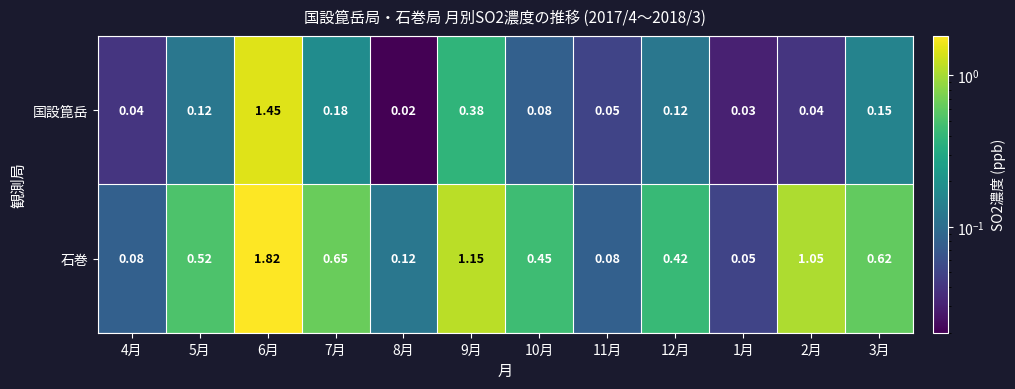

List the series in order of their peak value, lowest first.

国設箟岳, 石巻